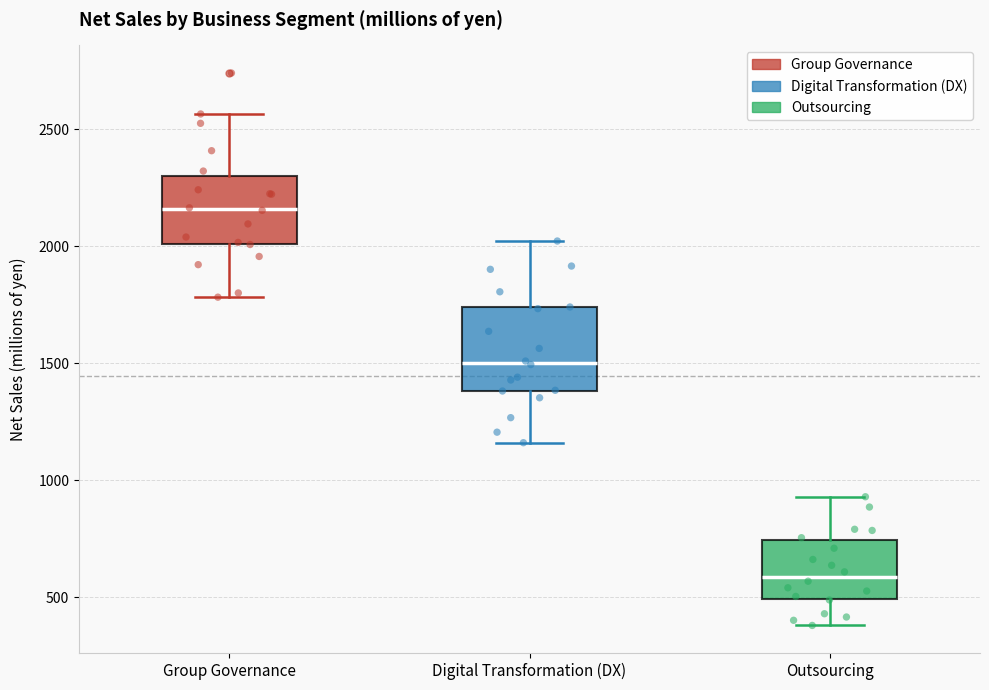

Reading left to right, read every box against the y-axis: the position of its median line, the range the box covers, and the ends of its whiskers. The values are not printed on the chart, so give them approximately, as read against the axis.

Group Governance: median 2150, box 2000 to 2300, whiskers 1800 to 2550
Digital Transformation (DX): median 1500, box 1400 to 1750, whiskers 1150 to 2000
Outsourcing: median 600, box 500 to 750, whiskers 400 to 950